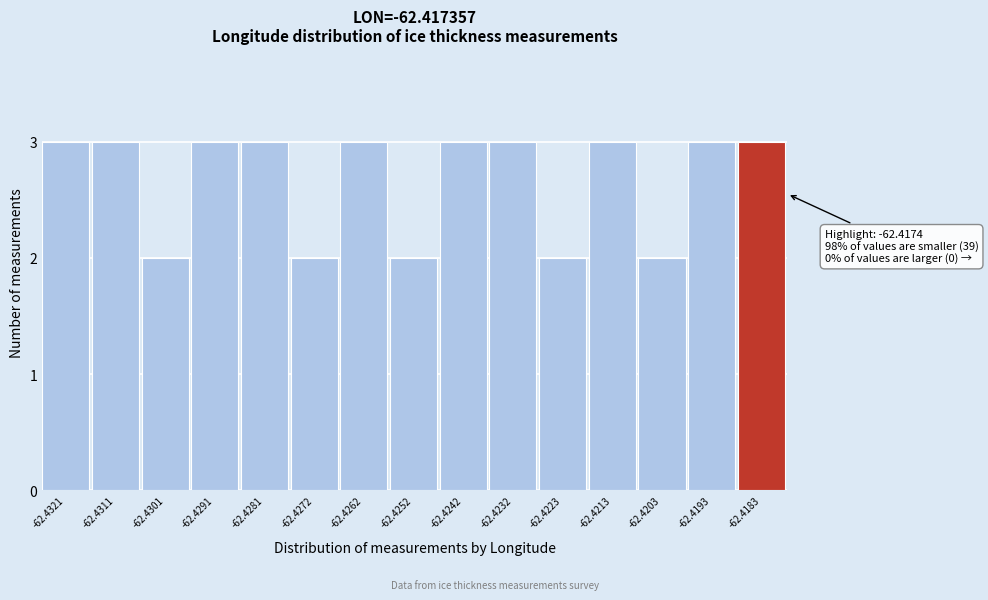

Reading left to right, extract all data points from this chart.

3	3	2	3	3	2	3	2	3	3	2	3	2	3	3